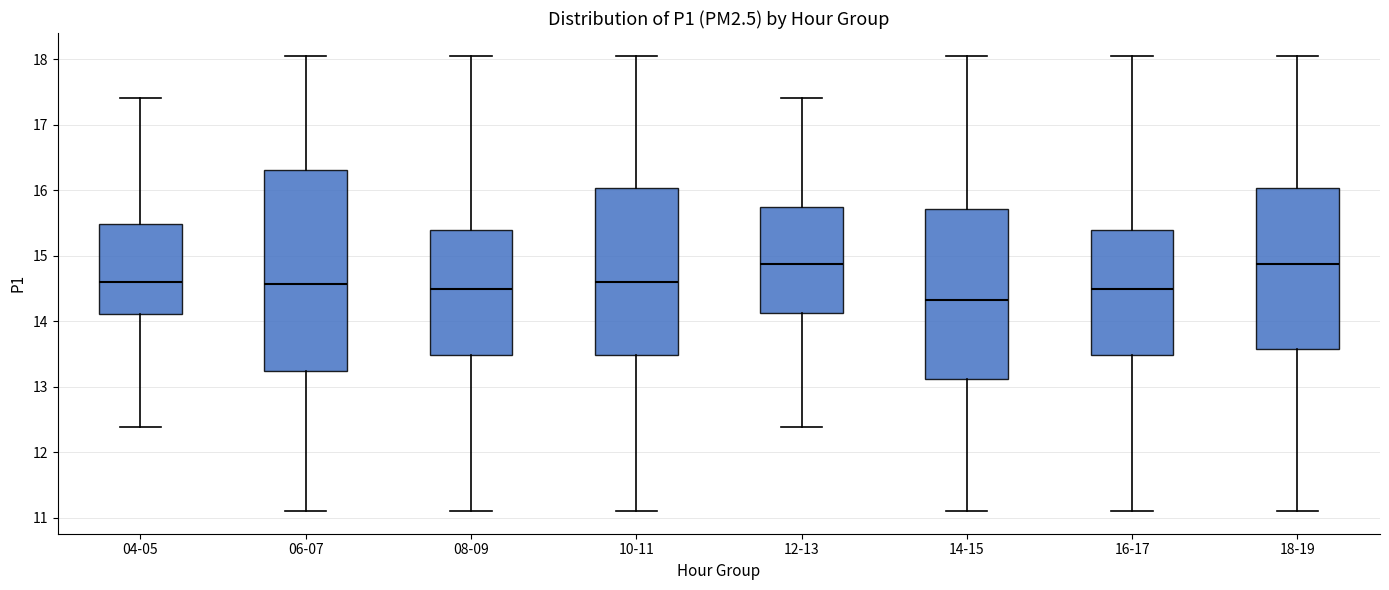

Reading left to right, transcribe this box plot: for each box, give where its median line is, the range the box spans, and where its two whiskers end, as read against the y-axis. The values are not printed on the chart, so give them approximately, as read against the axis.

04-05: median 14.6, box 14.1 to 15.5, whiskers 12.4 to 17.4
06-07: median 14.6, box 13.2 to 16.3, whiskers 11.1 to 18.1
08-09: median 14.5, box 13.5 to 15.4, whiskers 11.1 to 18.1
10-11: median 14.6, box 13.5 to 16.0, whiskers 11.1 to 18.1
12-13: median 14.9, box 14.1 to 15.7, whiskers 12.4 to 17.4
14-15: median 14.3, box 13.1 to 15.7, whiskers 11.1 to 18.1
16-17: median 14.5, box 13.5 to 15.4, whiskers 11.1 to 18.1
18-19: median 14.9, box 13.6 to 16.0, whiskers 11.1 to 18.1